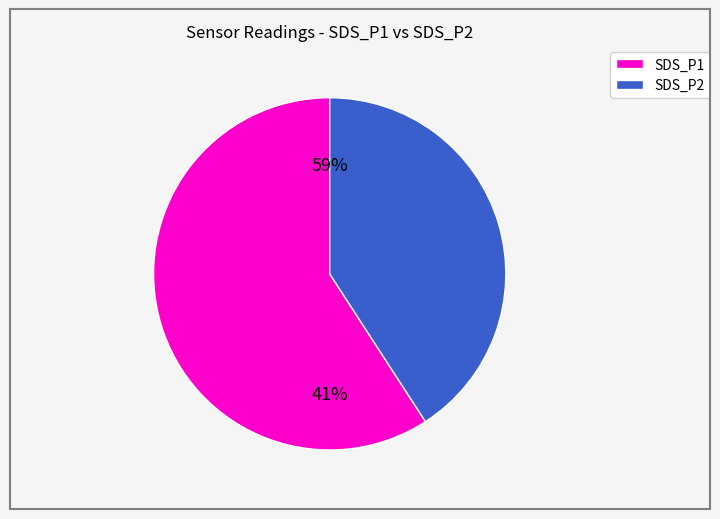

Count the number of slices in the pie.

2